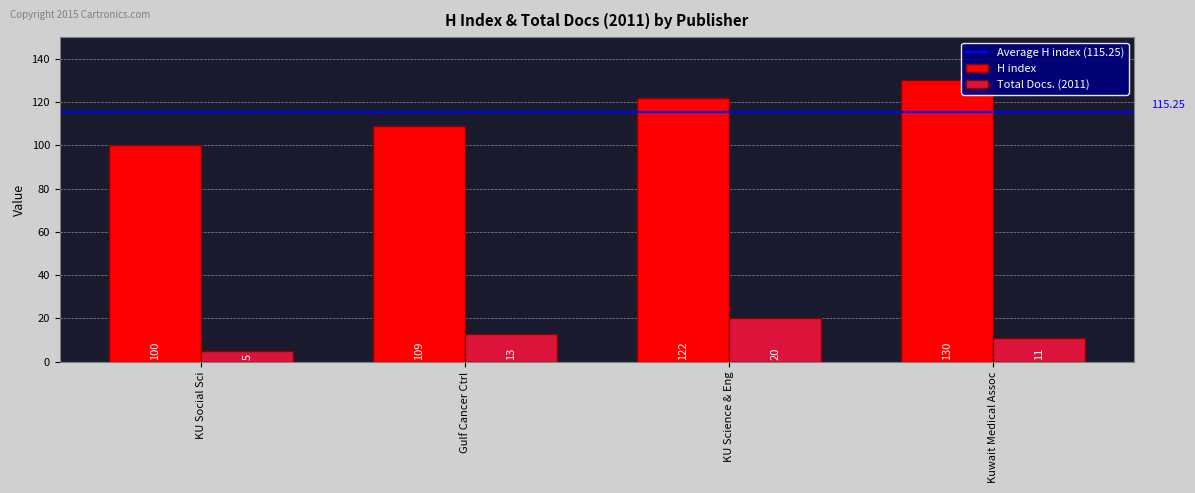

What is the difference between the maximum and minimum values in the H index series?

30